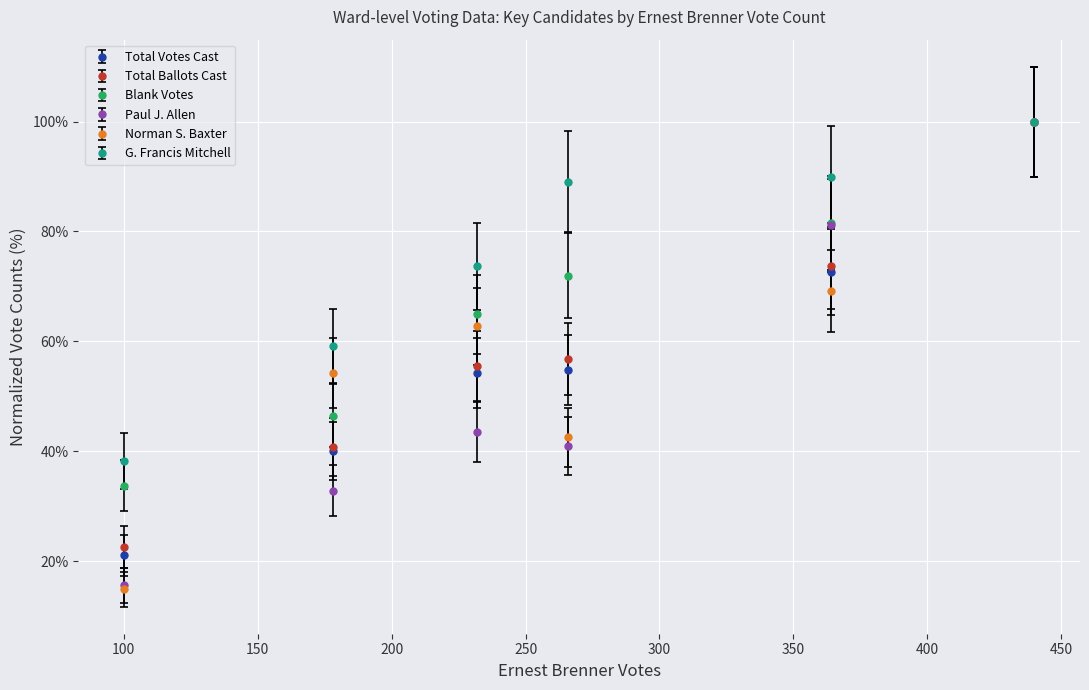

Which series has the largest total across all categories?

G. Francis Mitchell